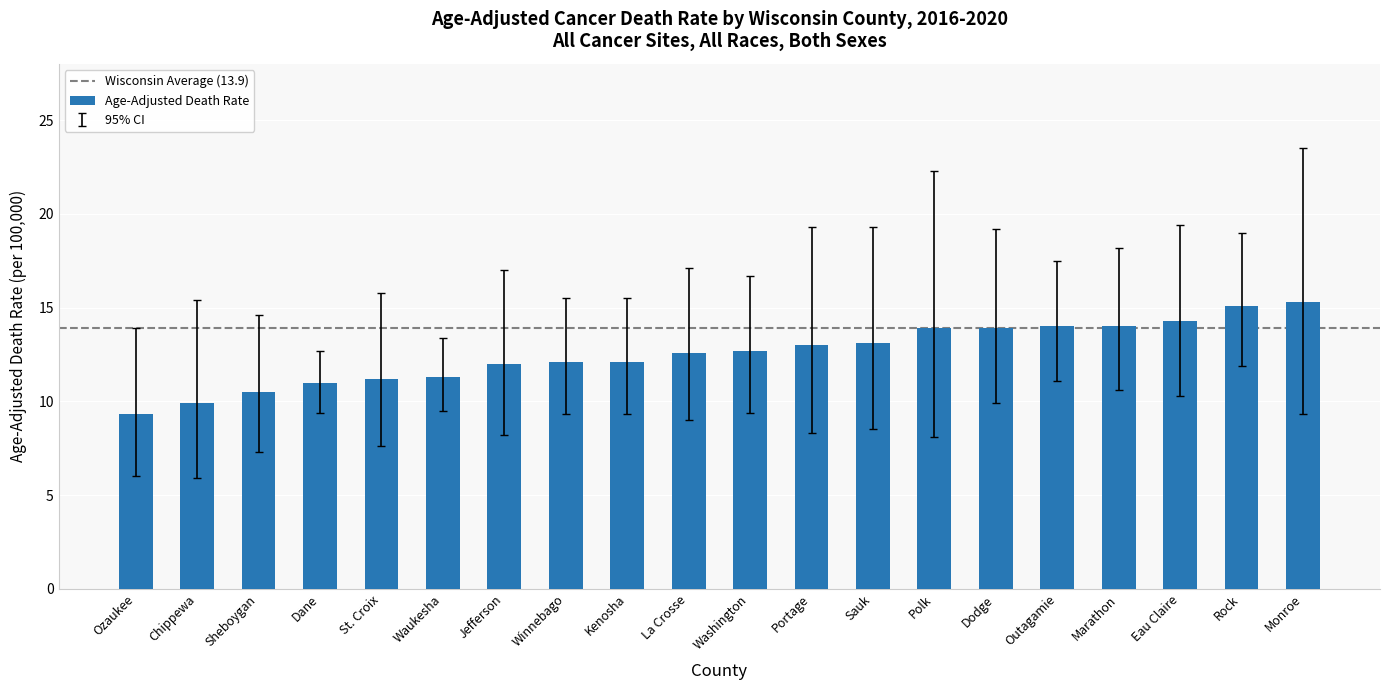

What is the approximate value at Sheboygan?

10.5